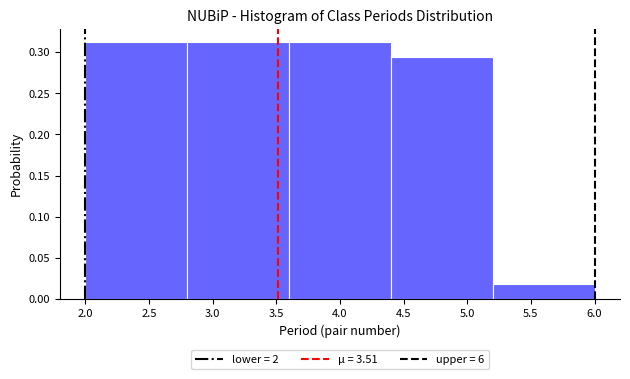

What is the height of the bar covering 2.8 to 3.6 on the x-axis? The values are not printed on the chart, so give them approximately, as read against the axis.

0.315